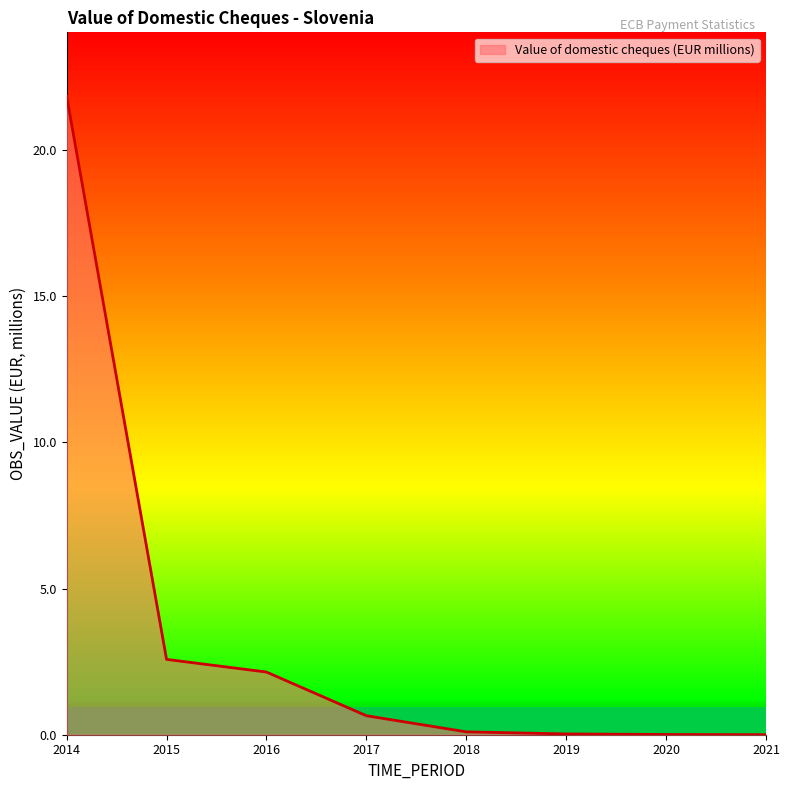

True or false: the data shows 2.9 at 2016.

False